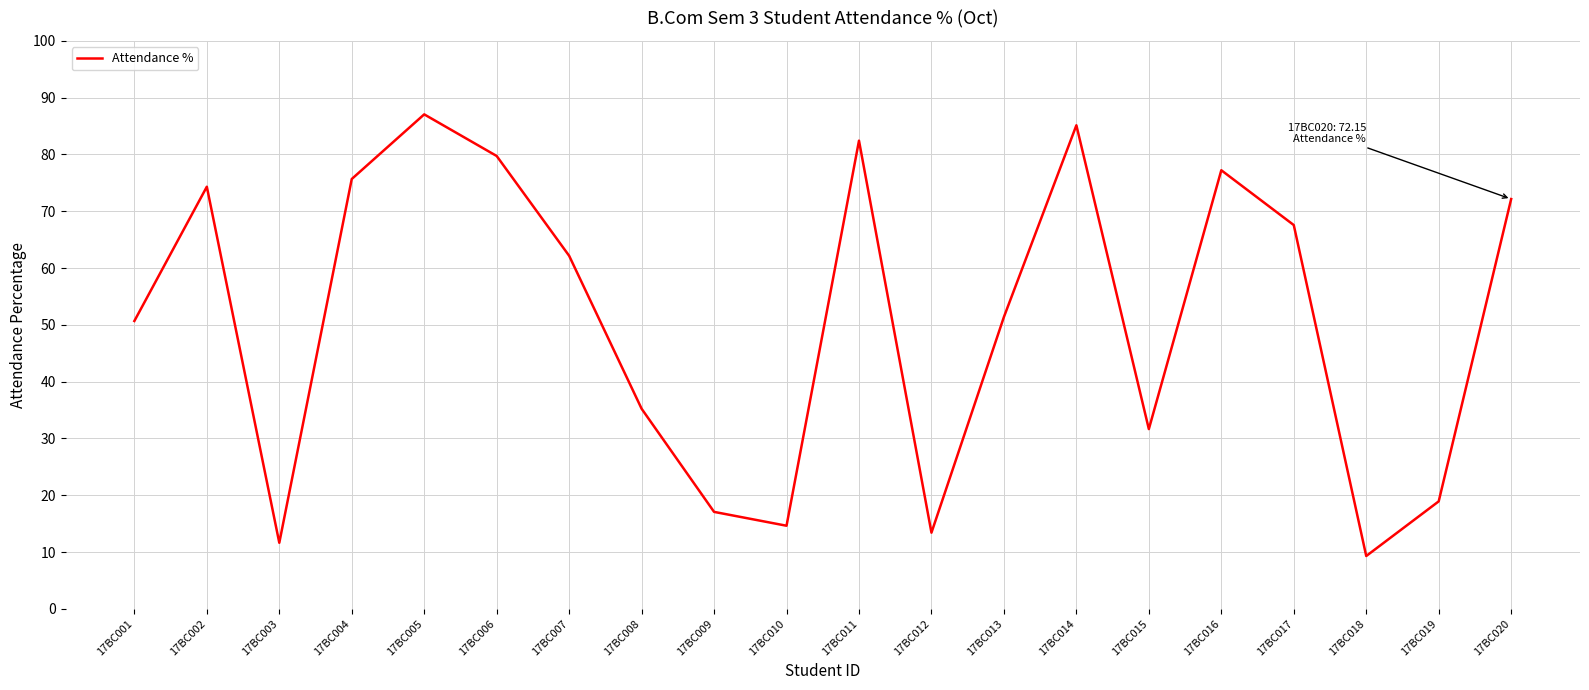

The value at 17BC010 is 14.6. True or false?

True